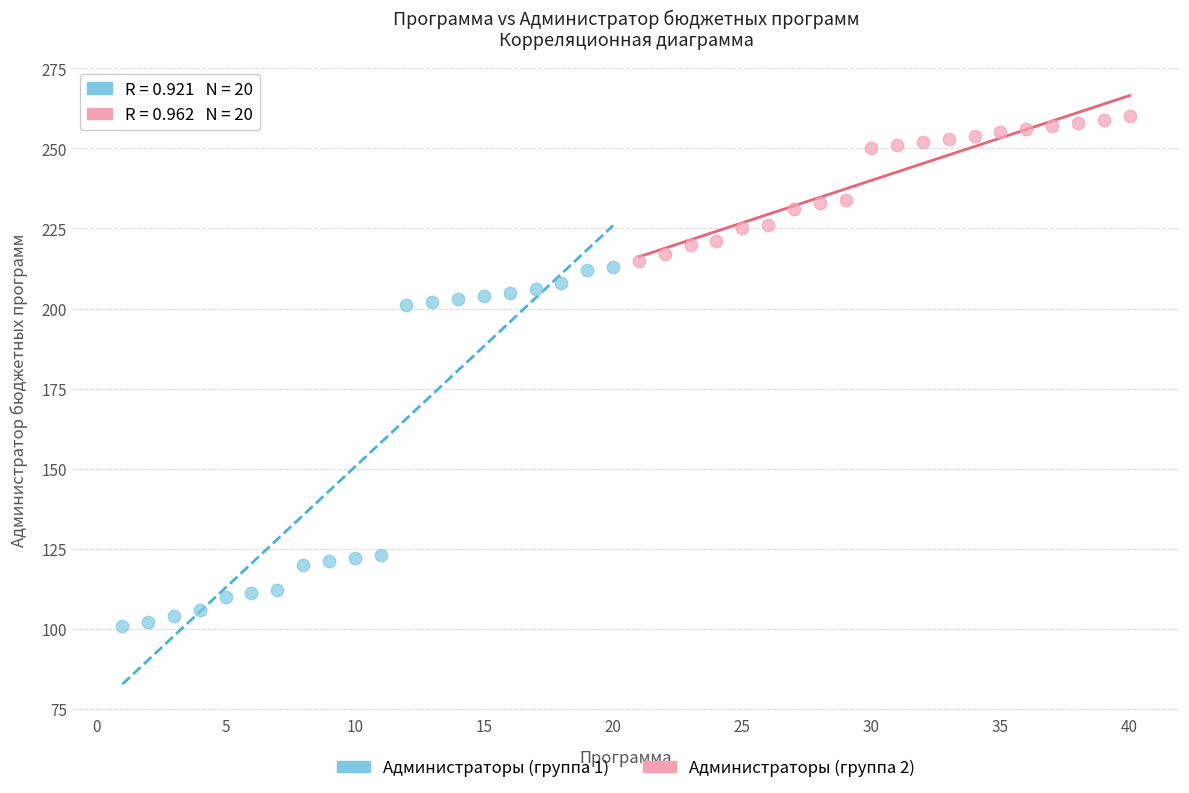

Which series contains the highest Y value?

Администраторы (группа 2)